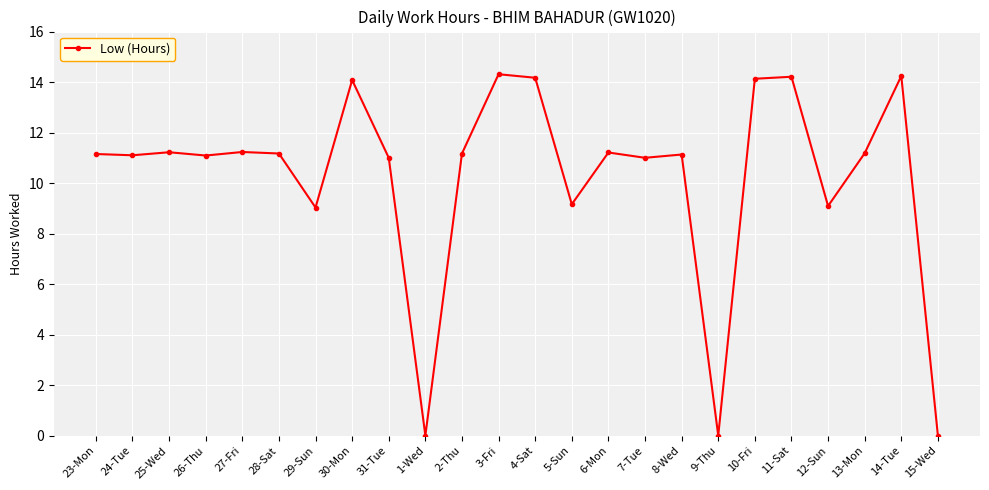

How many distinct data groups are displayed?

1